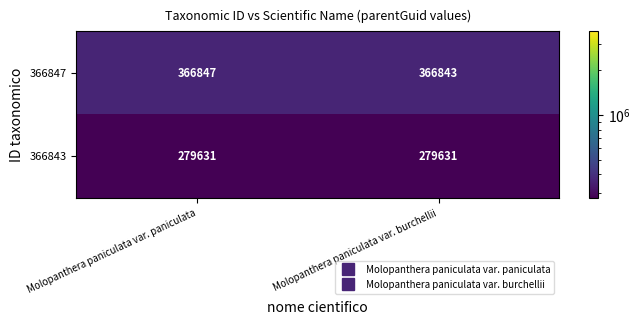

What value does the 366843 series have at Molopanthera paniculata var. burchellii?

279631